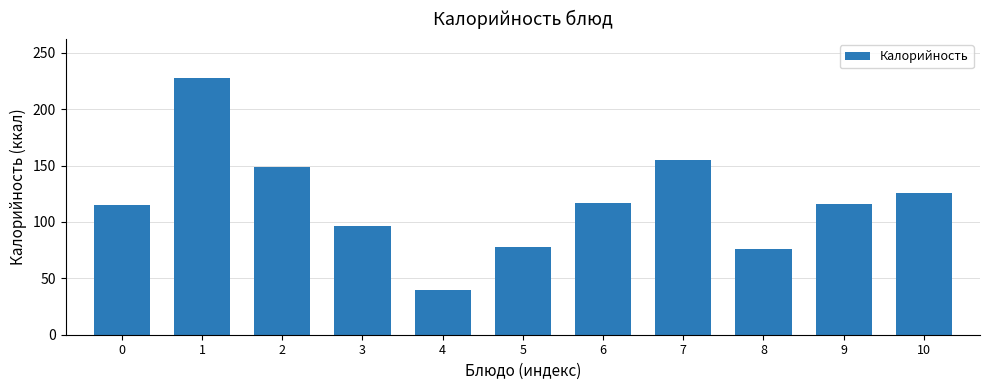

What is the maximum value shown in the chart?

228